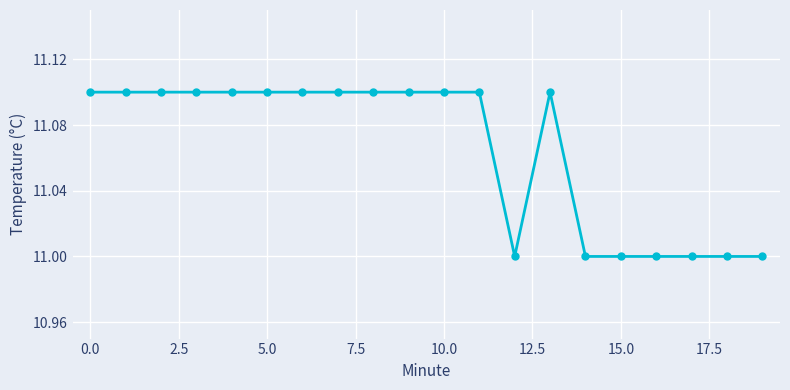

What is the minimum value shown in the chart?

11.0